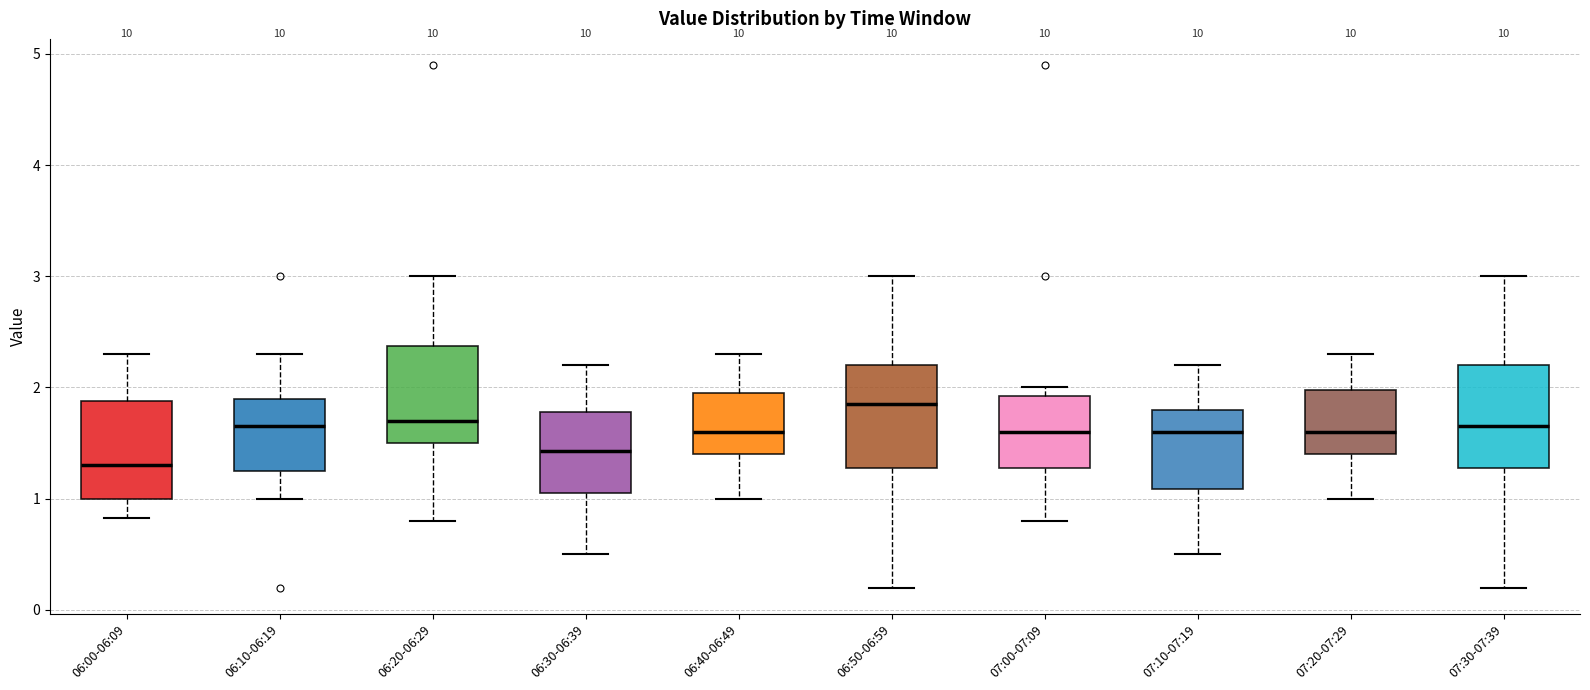

Where does the median line of the box for 06:00-06:09 sit on the y-axis? The values are not printed on the chart, so give them approximately, as read against the axis.

1.3